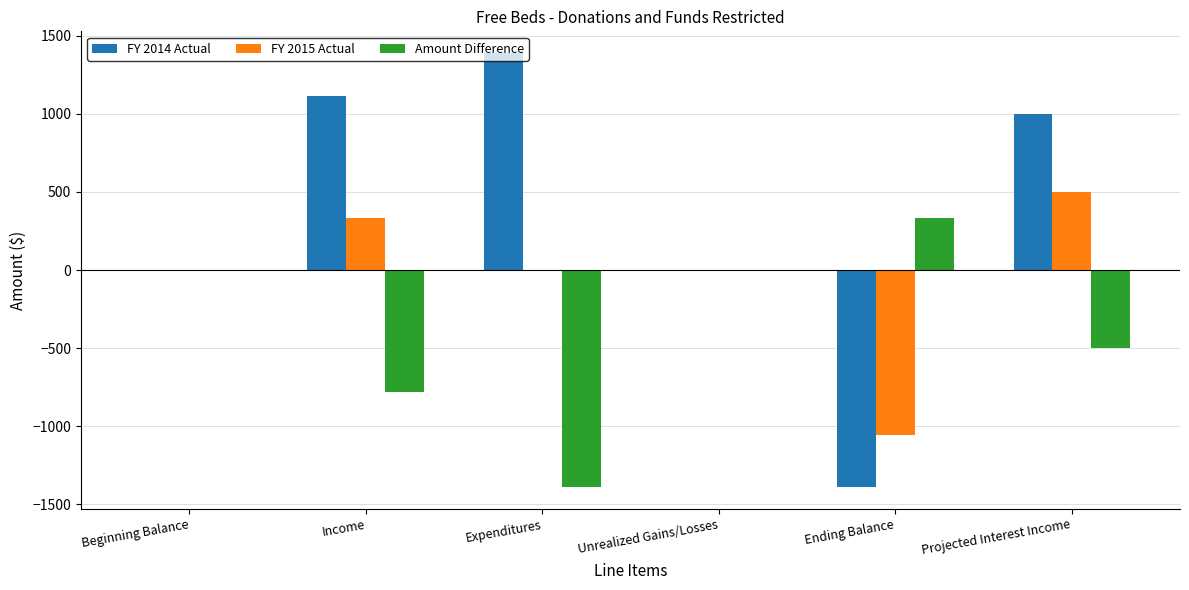

Which category has the highest value across all series?

Expenditures